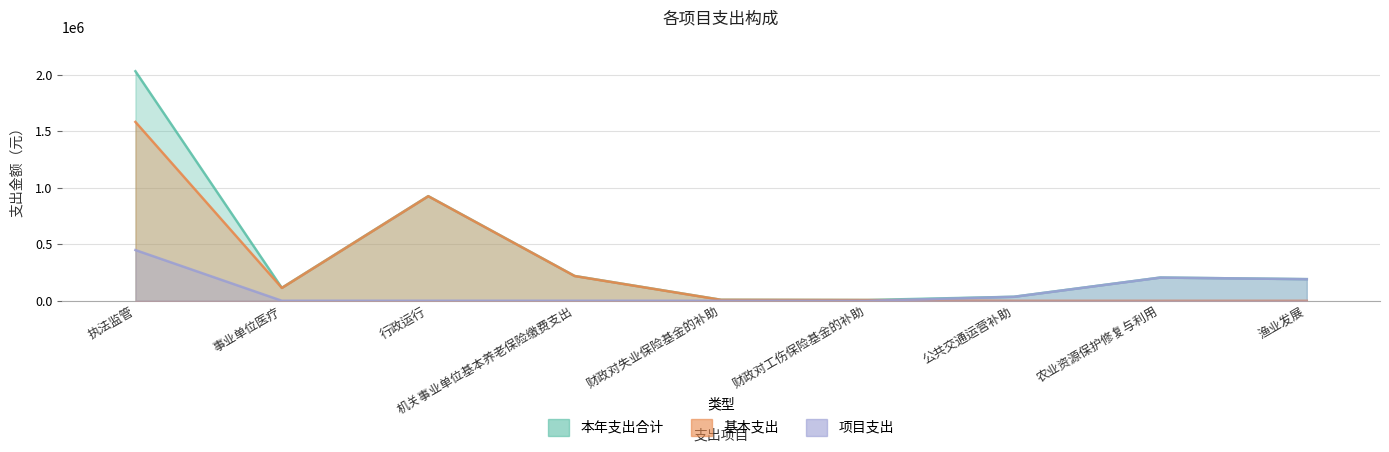

What is the maximum value for 基本支出?

1583777.5